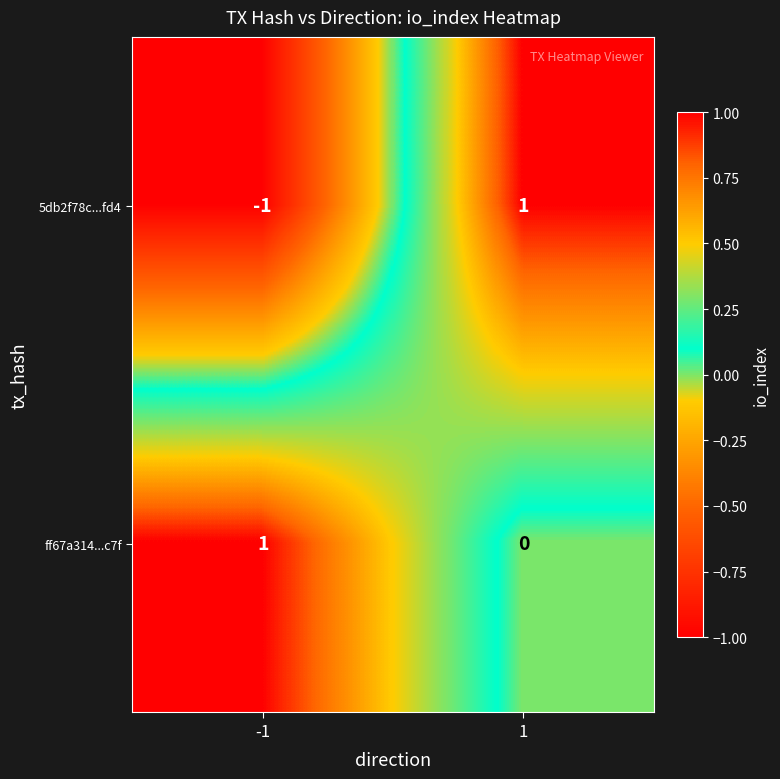

How many series are shown in this chart?

2